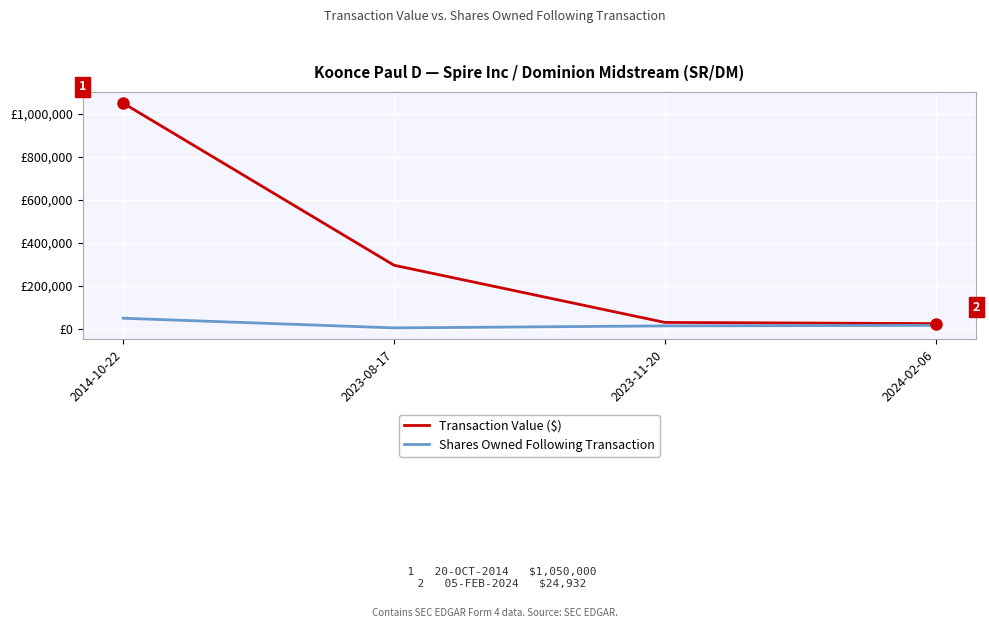

Reading left to right, list all the values displayed in this chart.

Transaction Value ($): 1050000	296350	30475	24932
Shares Owned Following Transaction: 50000	5000	14346	16921